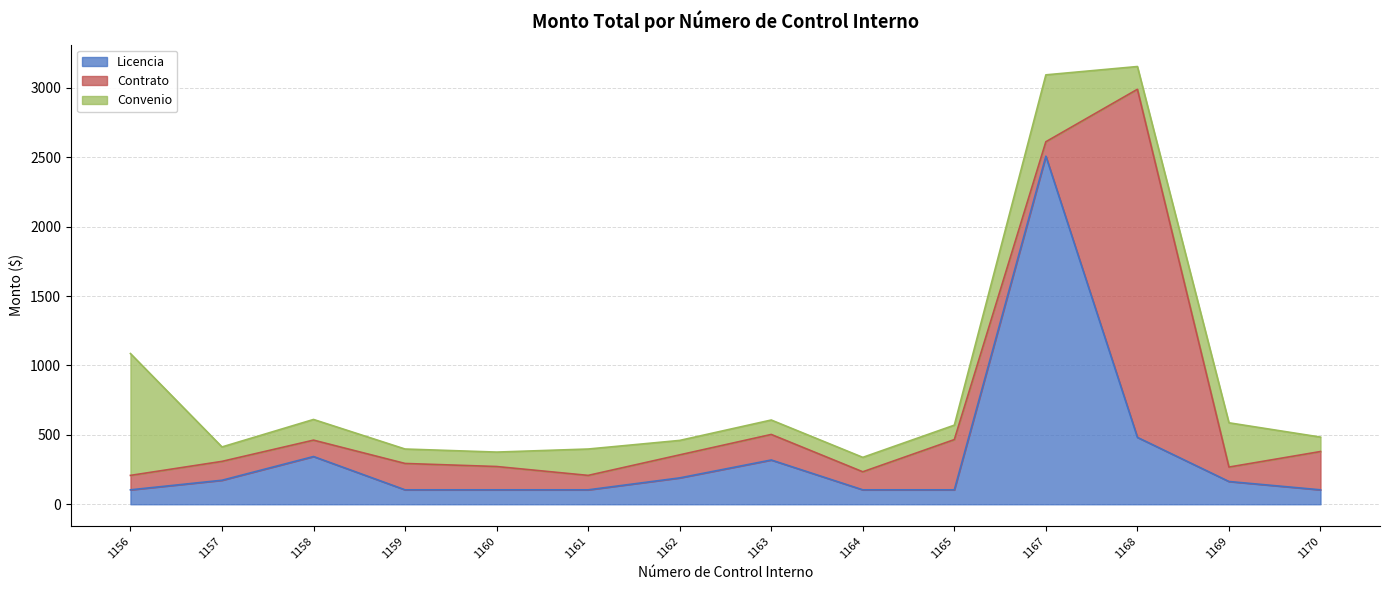

What is the sum of all Licencia values?

4908